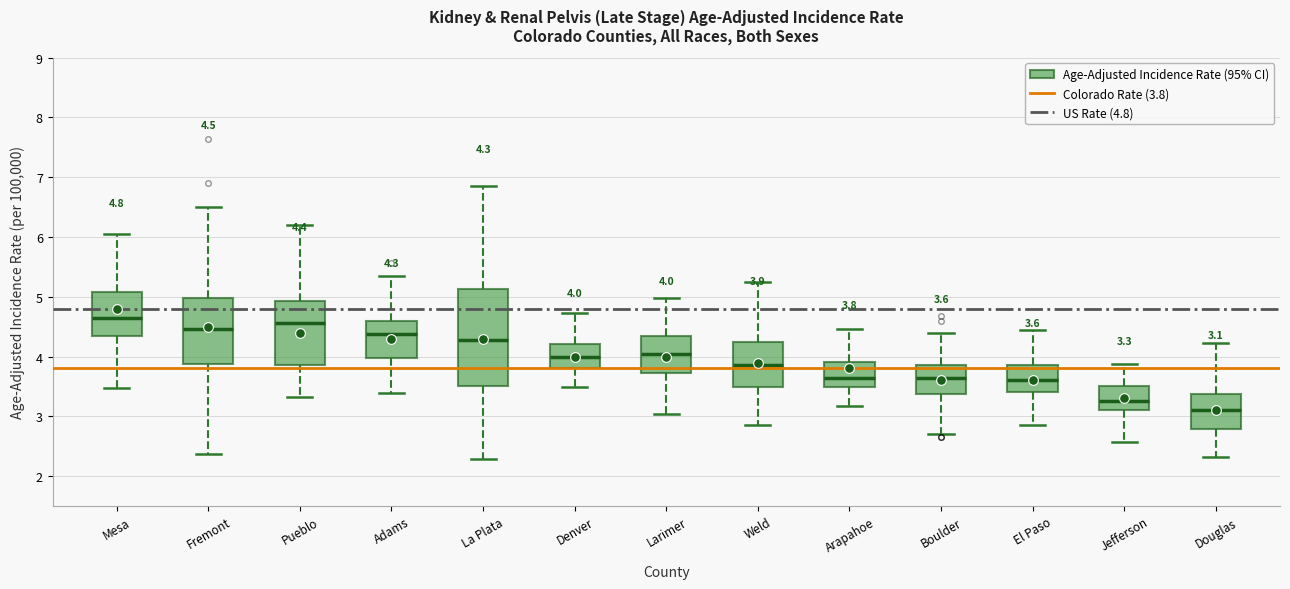

Which box is the tallest, from its lower edge to its upper edge?

La Plata